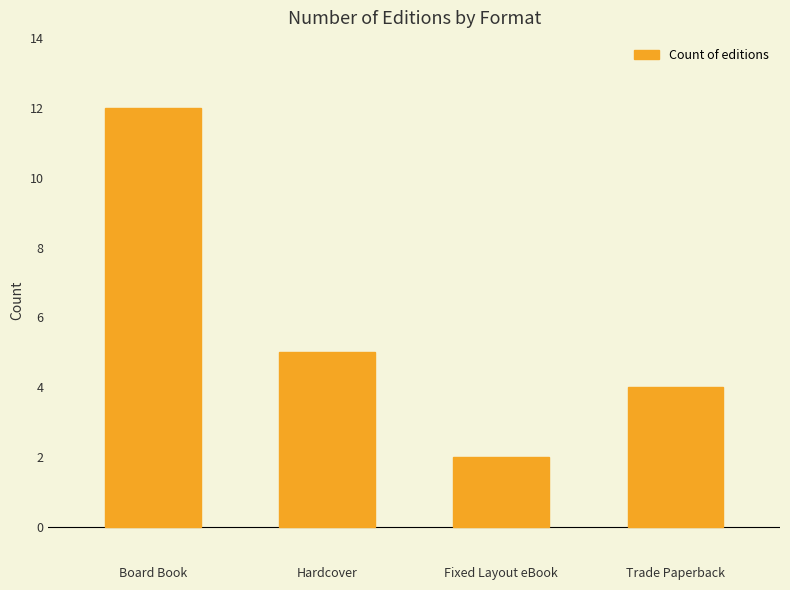

What is the label of the 2nd bar from the right?

Fixed Layout eBook